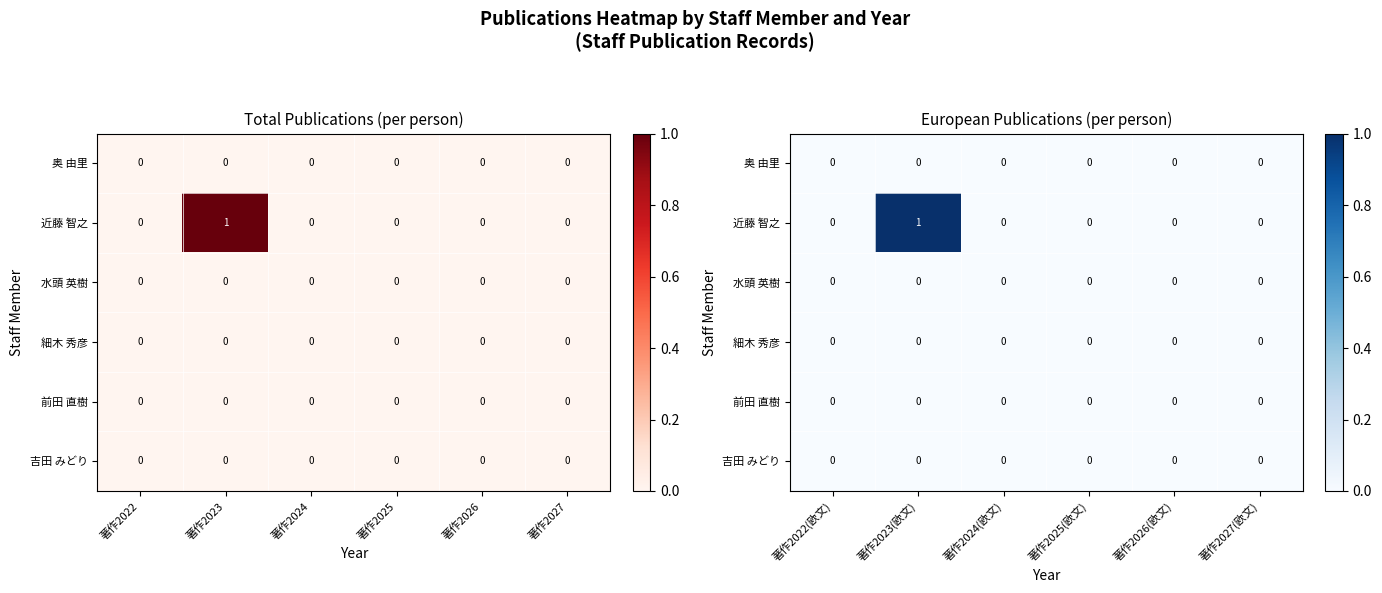

List the labels in order of 近藤 智之 value, smallest first.

著作2022(欧文), 著作2024(欧文), 著作2025(欧文), 著作2026(欧文), 著作2027(欧文), 著作2023(欧文)